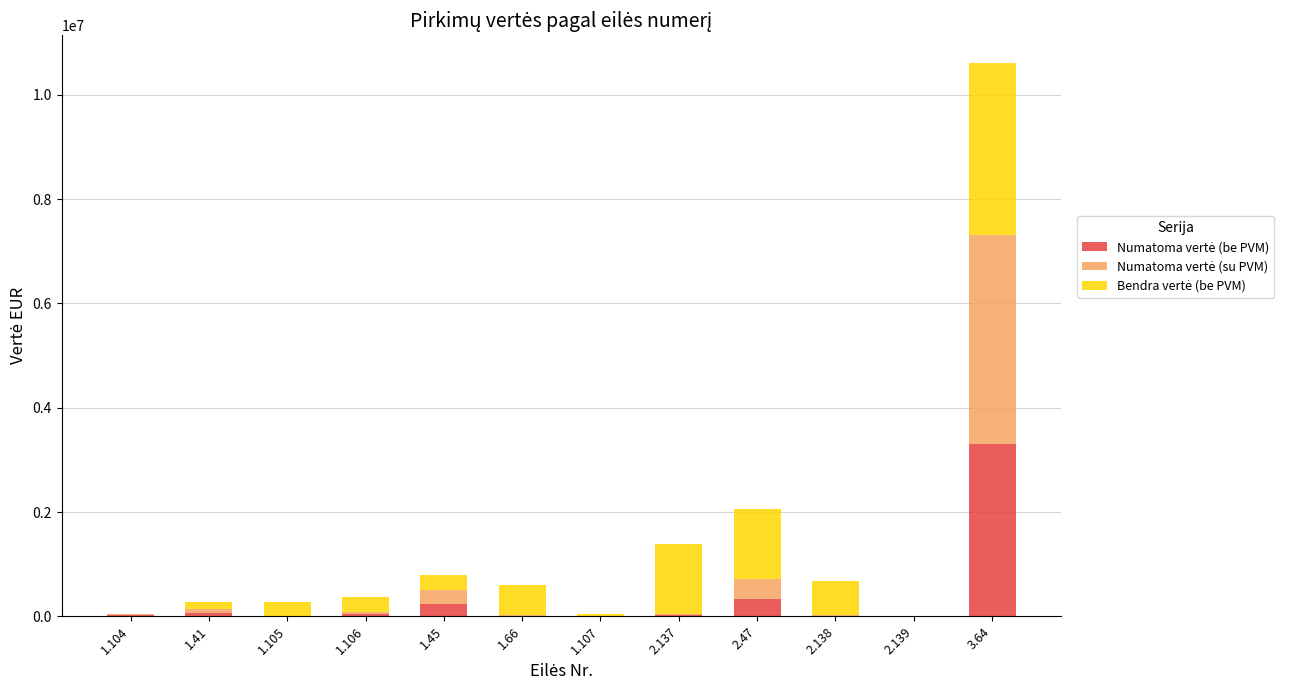

At which category is the sum across all series the highest?

3.64